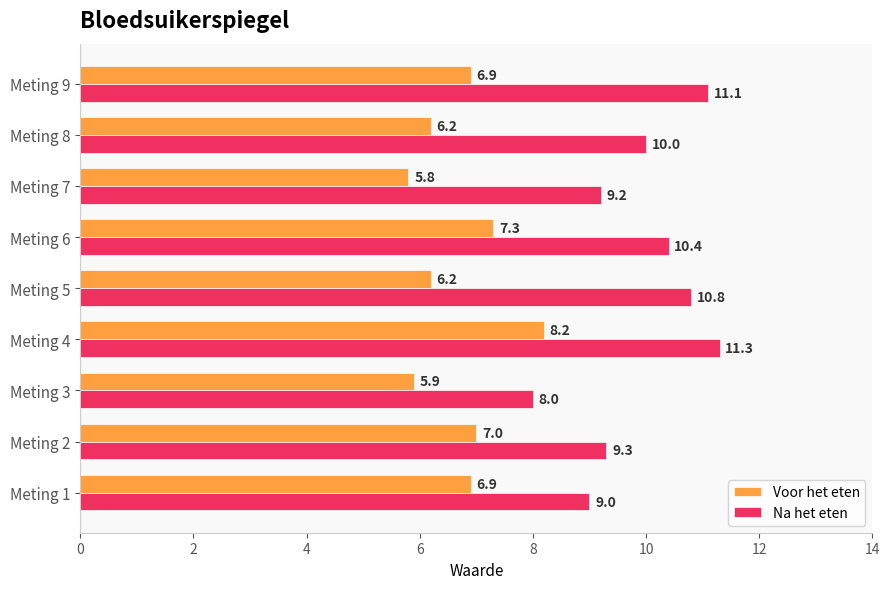

Which category has the lowest value across all series?

Meting 7